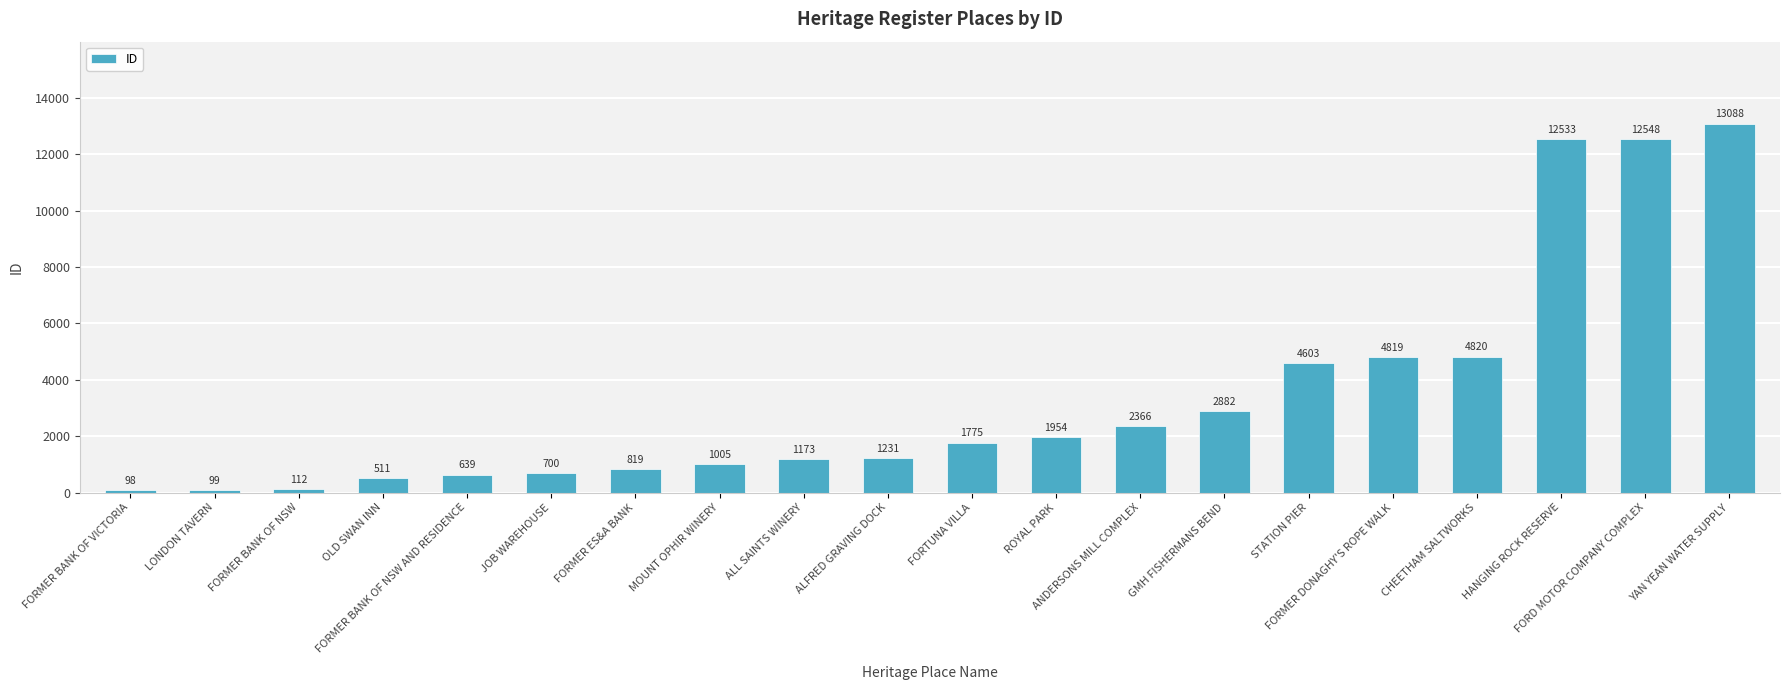

List the labels in order of value, smallest first.

FORMER BANK OF VICTORIA, LONDON TAVERN, FORMER BANK OF NSW, OLD SWAN INN, FORMER BANK OF NSW AND RESIDENCE, JOB WAREHOUSE, FORMER ES&A BANK, MOUNT OPHIR WINERY, ALL SAINTS WINERY, ALFRED GRAVING DOCK, FORTUNA VILLA, ROYAL PARK, ANDERSONS MILL COMPLEX, GMH FISHERMANS BEND, STATION PIER, FORMER DONAGHY'S ROPE WALK, CHEETHAM SALTWORKS, HANGING ROCK RESERVE, FORD MOTOR COMPANY COMPLEX, YAN YEAN WATER SUPPLY